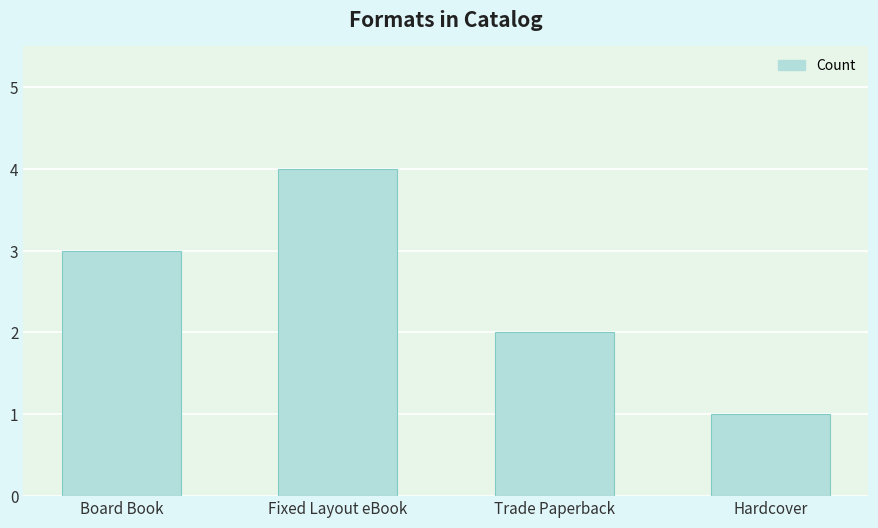

True or false: the data shows 1 at Fixed Layout eBook.

False